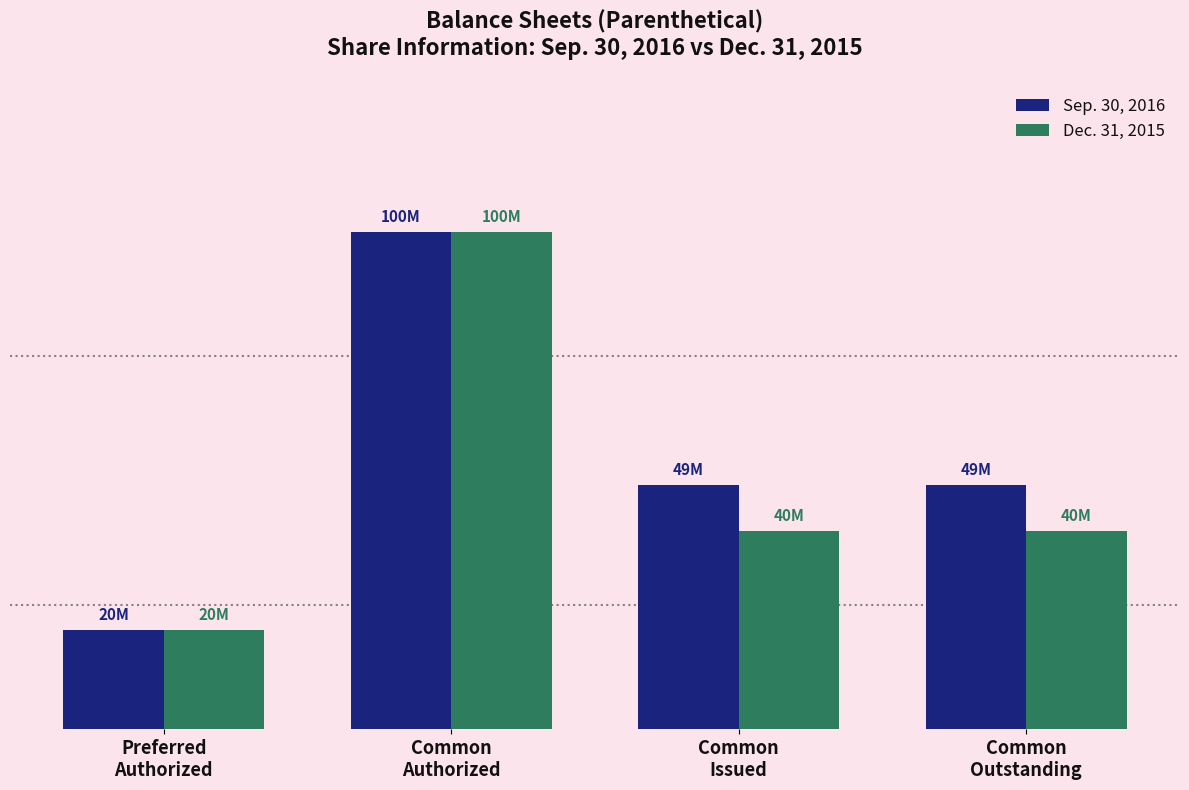

At which label does Dec. 31, 2015 reach its peak?

Common
Authorized